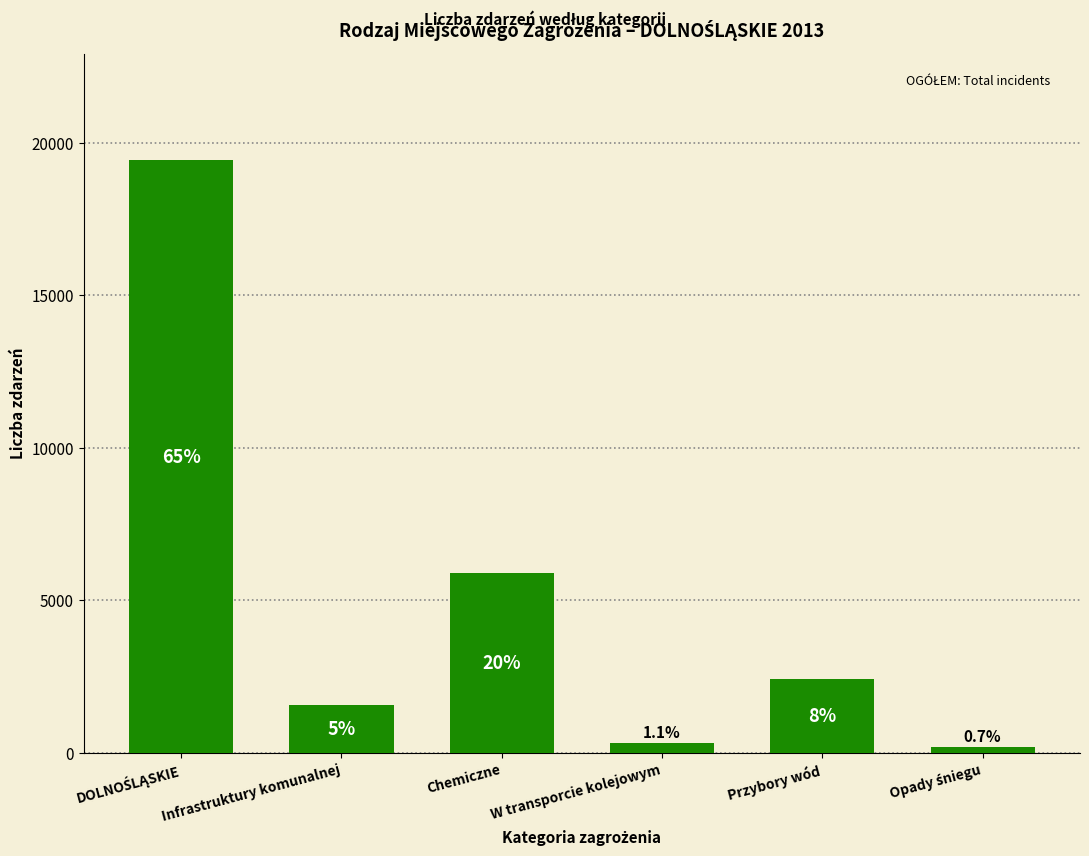

Are the bars horizontal?

No